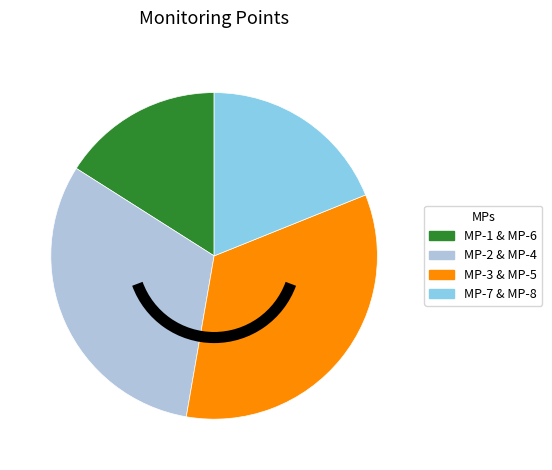

Do MP-1 & MP-6 and MP-7 & MP-8 together represent more than half of the pie?

No